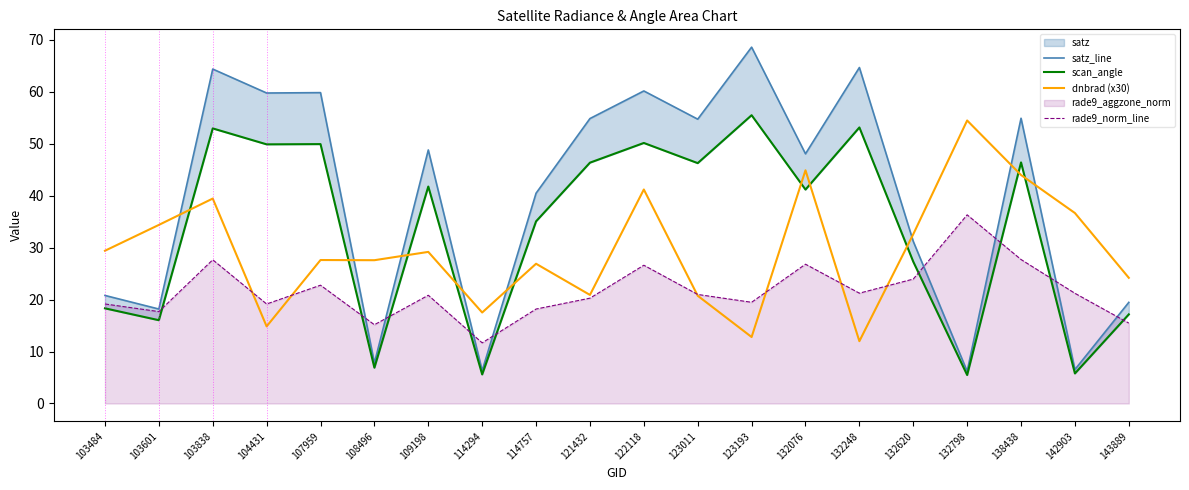

How many lines are shown in the chart?

4